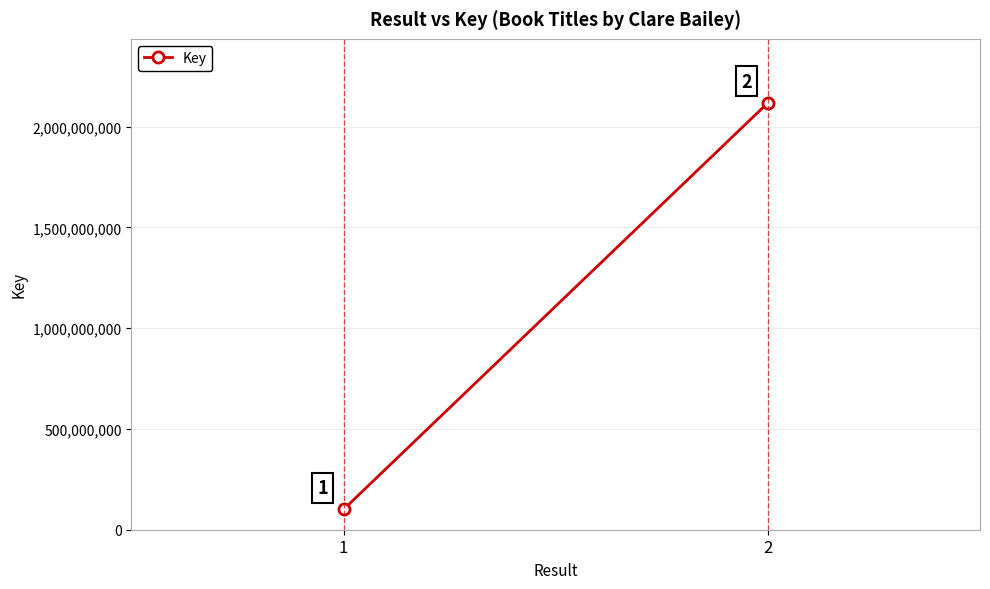

Reading right to left, extract all data points from this chart.

2118313742	100728443